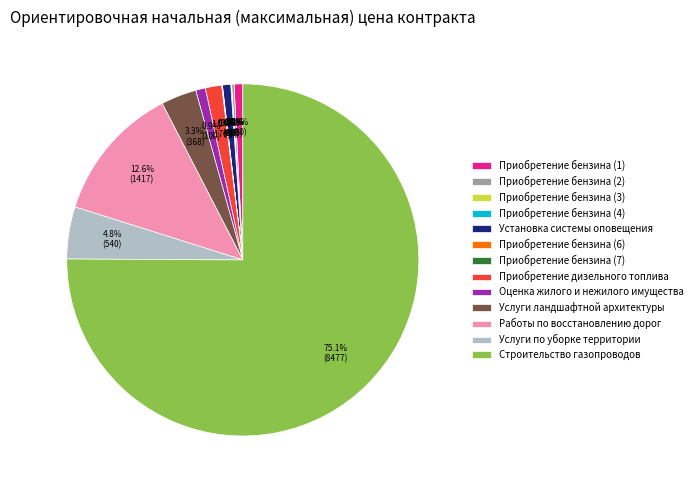

Does any single category account for the majority?

Yes